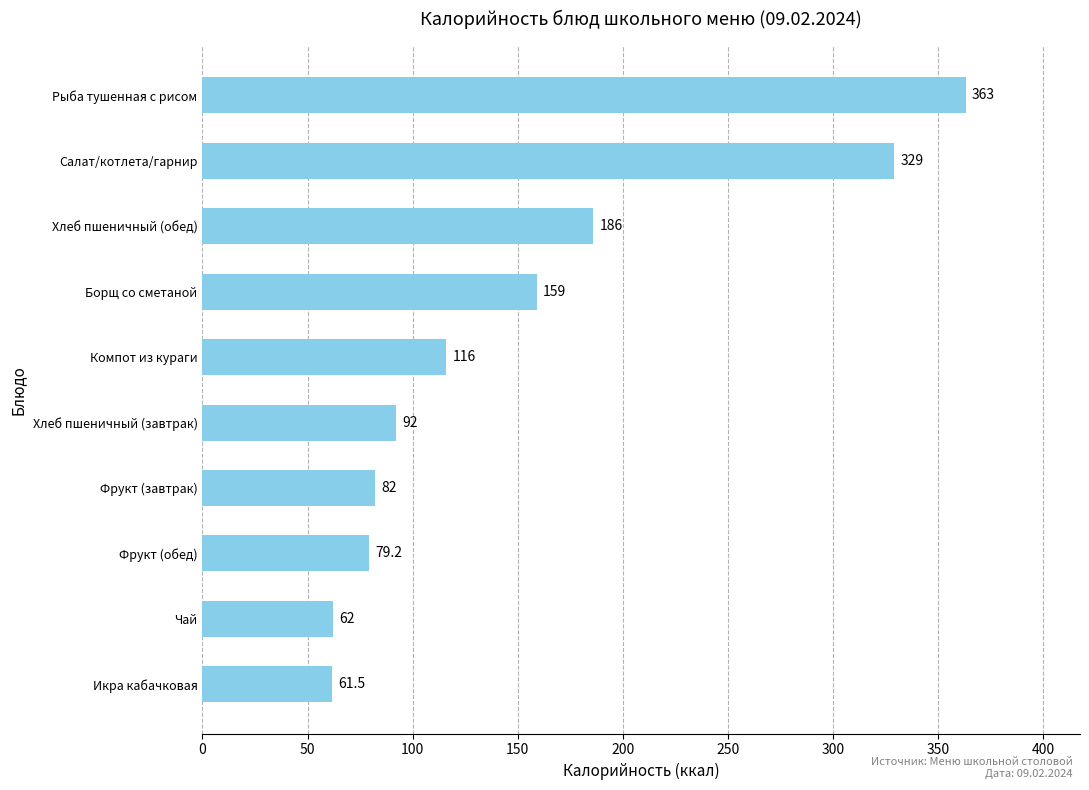

Count the number of data series in this chart.

1